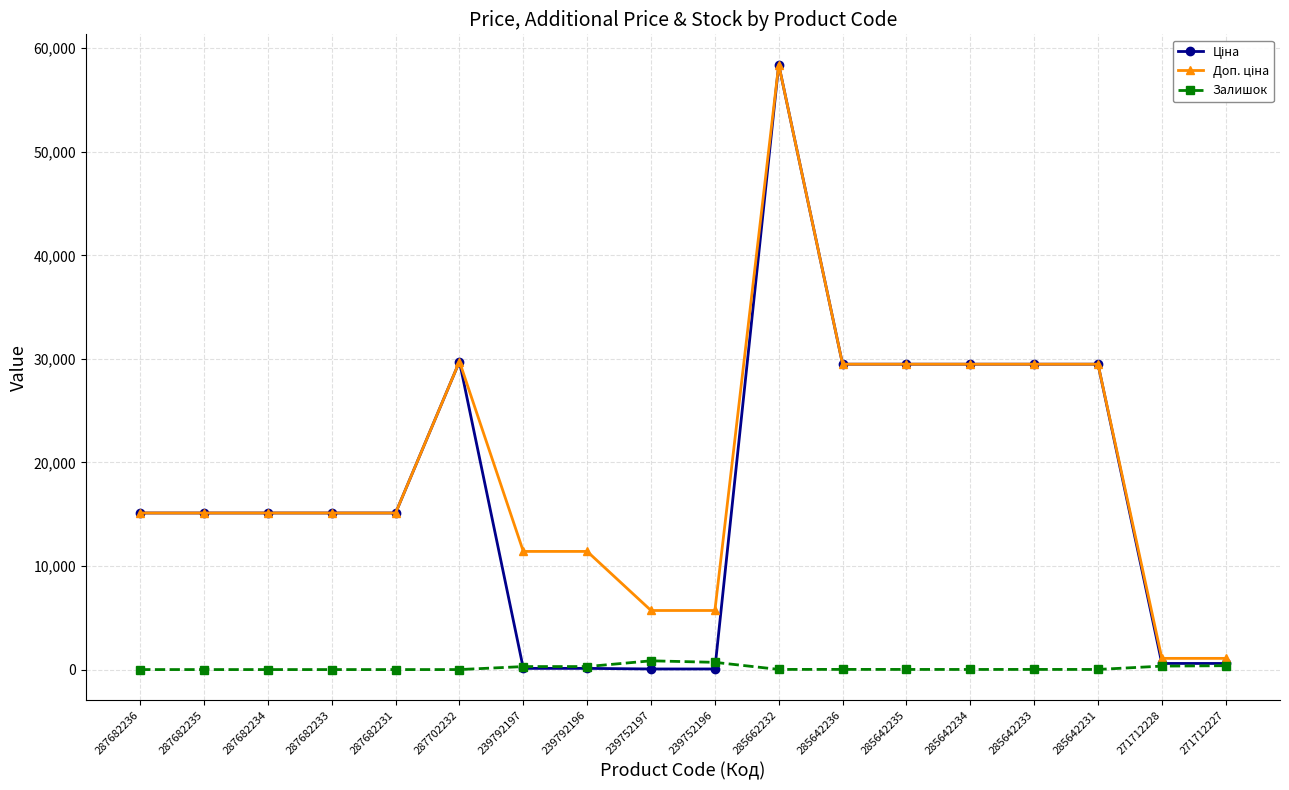

At which category does the chart reach its peak across all series?

285662232